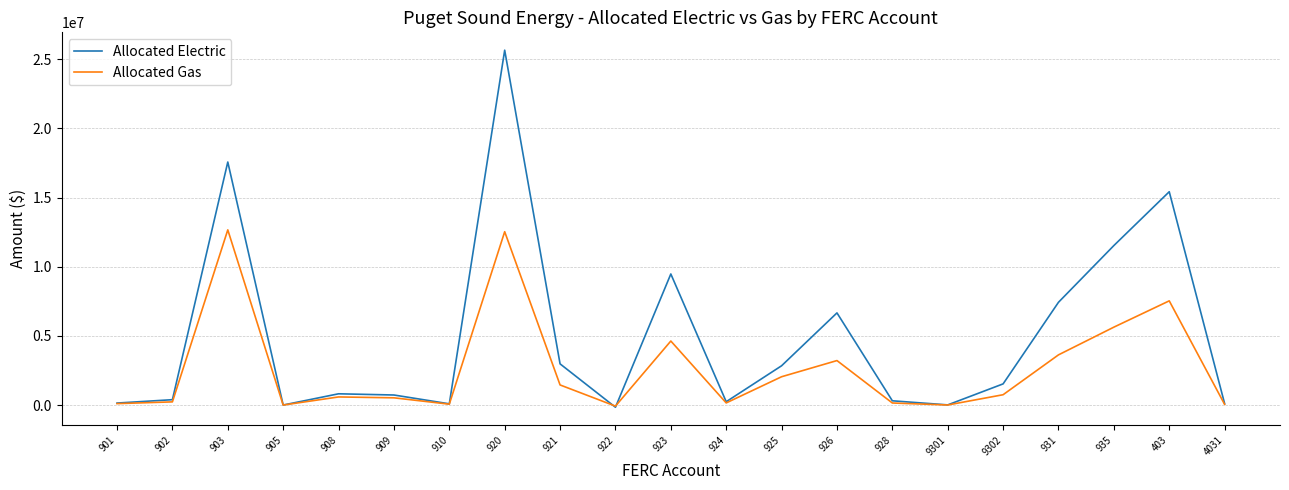

What is the maximum value for Allocated Gas?

12663553.5